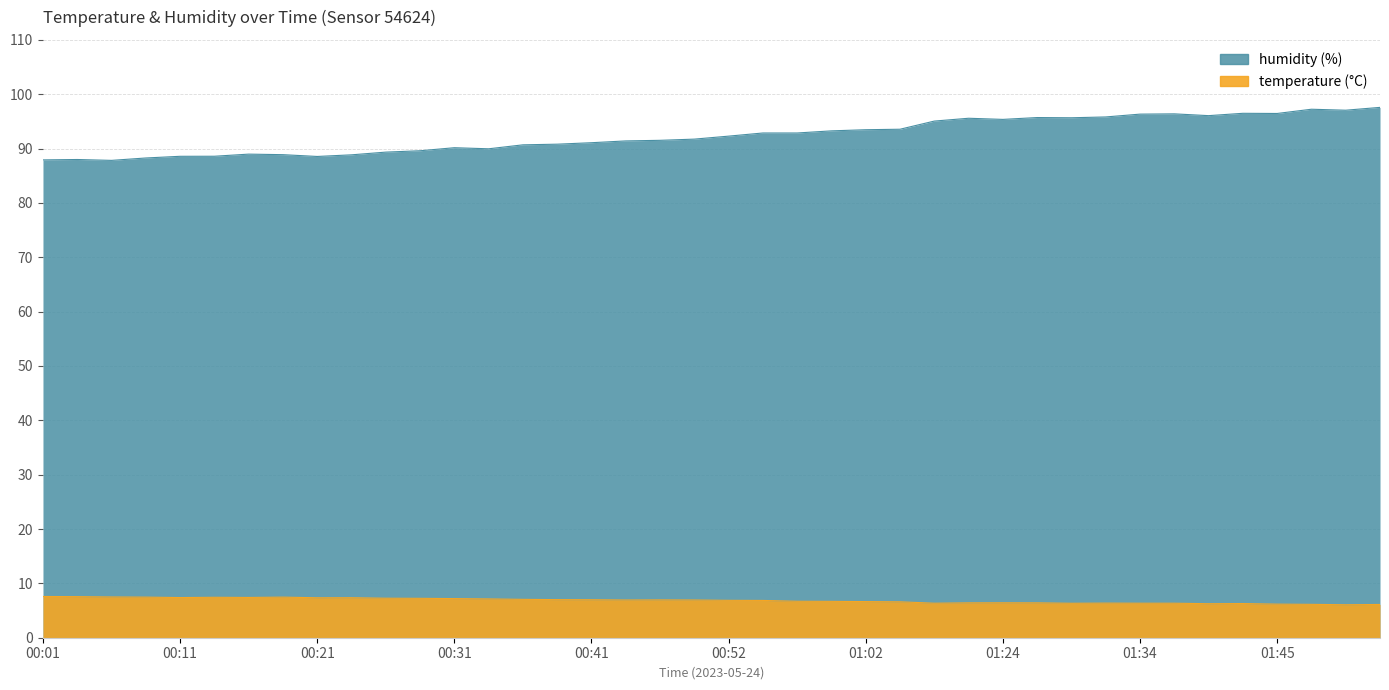

Reading left to right, list all the values displayed in this chart.

temperature: 7.6	7.6	7.5	7.5	7.4	7.4	7.4	7.5	7.3	7.4	7.3	7.2	7.2	7.1	7.1	7.0	7.0	6.9	7.0	6.9	6.9	6.9	6.7	6.7	6.7	6.6	6.3	6.4	6.4	6.4	6.3	6.4	6.3	6.3	6.3	6.3	6.2	6.1	6.1	6.1
humidity: 87.9	88.0	87.8	88.3	88.6	88.6	89.0	88.9	88.5	88.8	89.3	89.6	90.2	90.0	90.7	90.8	91.1	91.4	91.5	91.7	92.3	92.9	92.9	93.3	93.5	93.6	95.1	95.6	95.4	95.7	95.7	95.8	96.3	96.4	96.1	96.5	96.5	97.2	97.1	97.6